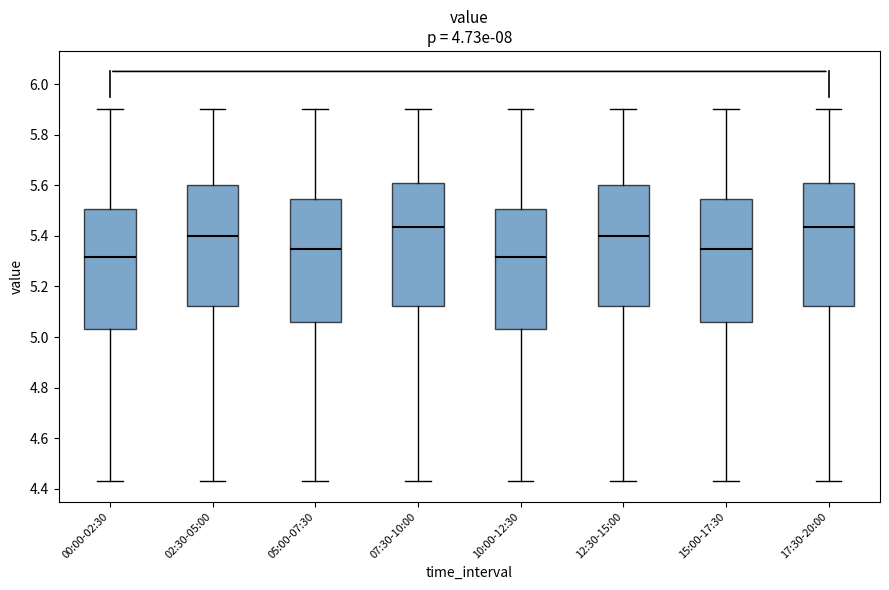

Reading left to right, transcribe this box plot: for each box, give where its median line is, the range the box spans, and where its two whiskers end, as read against the y-axis. The values are not printed on the chart, so give them approximately, as read against the axis.

00:00-02:30: median 5.32, box 5.04 to 5.50, whiskers 4.44 to 5.90
02:30-05:00: median 5.40, box 5.12 to 5.60, whiskers 4.44 to 5.90
05:00-07:30: median 5.36, box 5.06 to 5.54, whiskers 4.44 to 5.90
07:30-10:00: median 5.44, box 5.12 to 5.60, whiskers 4.44 to 5.90
10:00-12:30: median 5.32, box 5.04 to 5.50, whiskers 4.44 to 5.90
12:30-15:00: median 5.40, box 5.12 to 5.60, whiskers 4.44 to 5.90
15:00-17:30: median 5.36, box 5.06 to 5.54, whiskers 4.44 to 5.90
17:30-20:00: median 5.44, box 5.12 to 5.60, whiskers 4.44 to 5.90